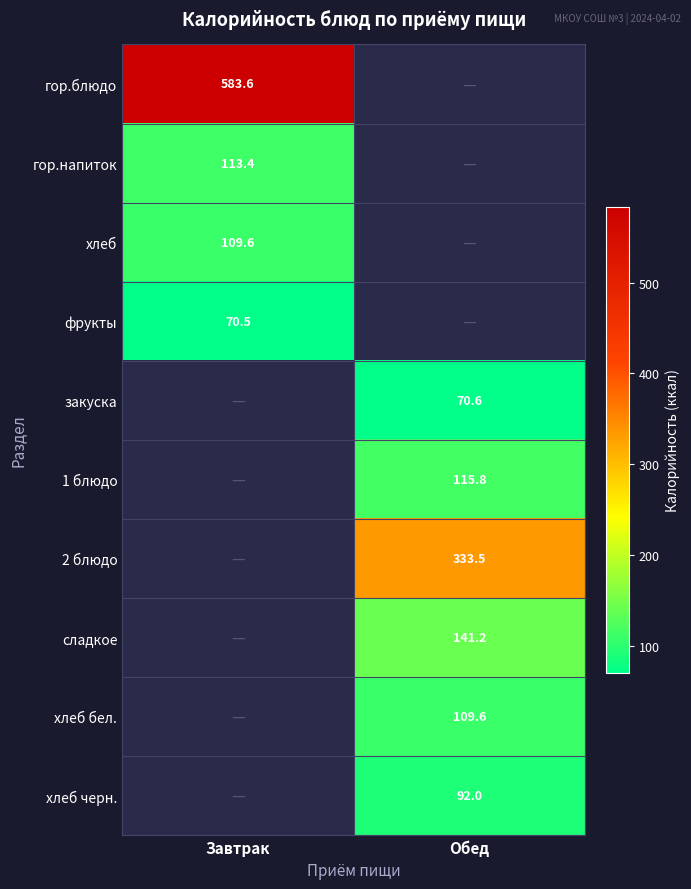

Is the value of гор.напиток at Завтрак greater than the value of 2 блюдо at Обед?

No